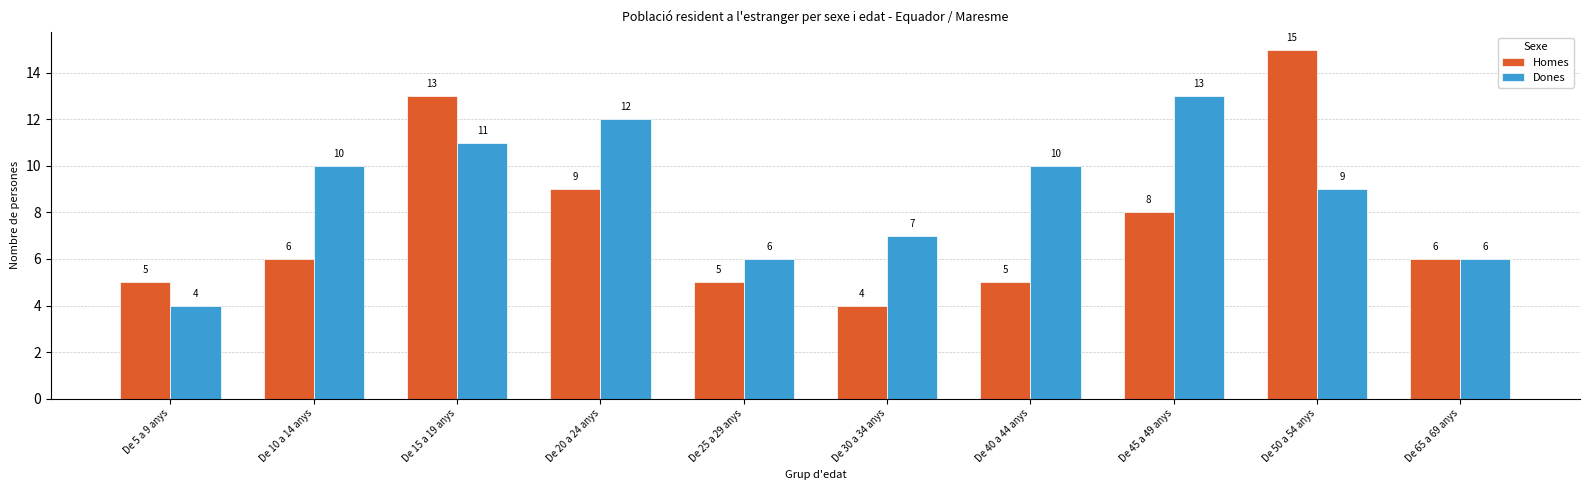

Rank the series by their maximum value, from highest to lowest.

Homes, Dones